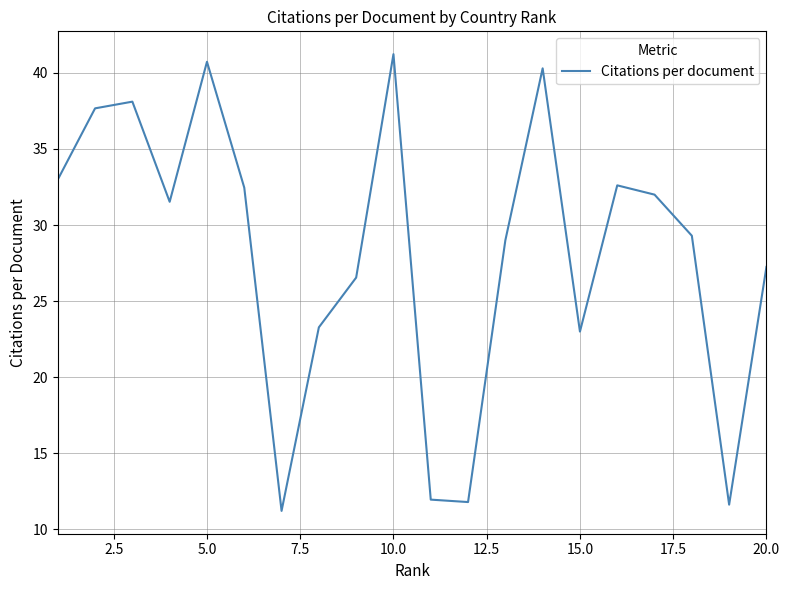

How many interior local peaks (higher than both neighbors) does the data have?

5